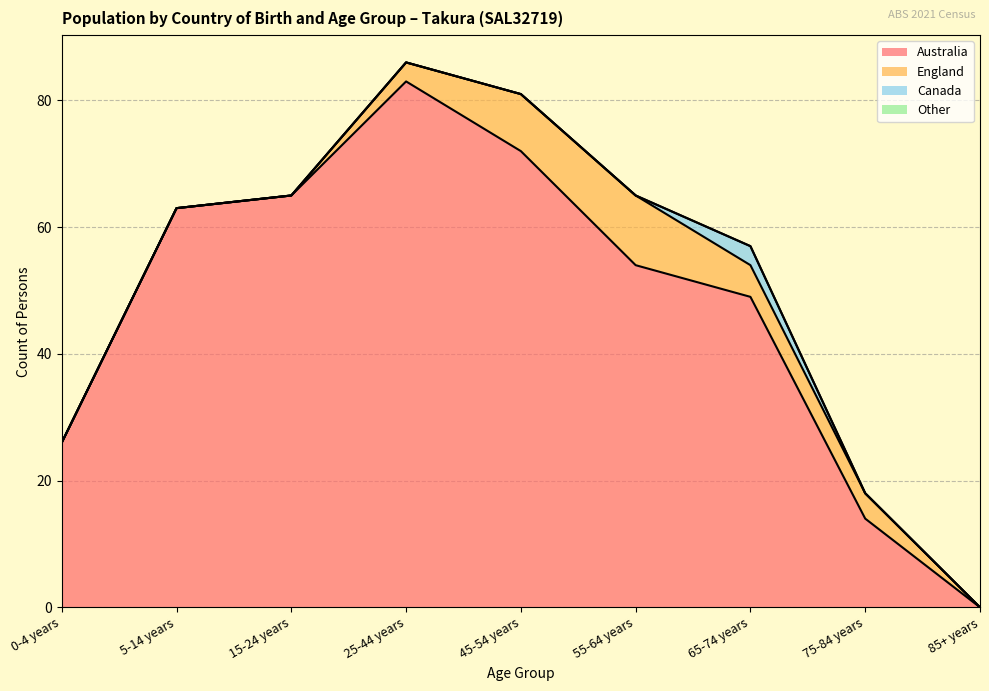

List the series in order of their peak value, lowest first.

Other, Canada, England, Australia